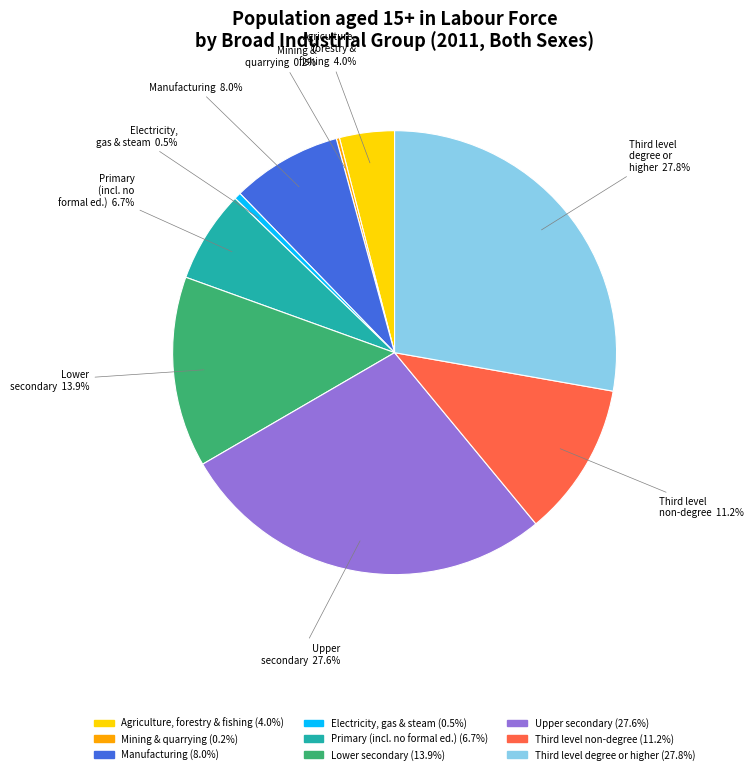

Is there a majority slice in this chart?

No